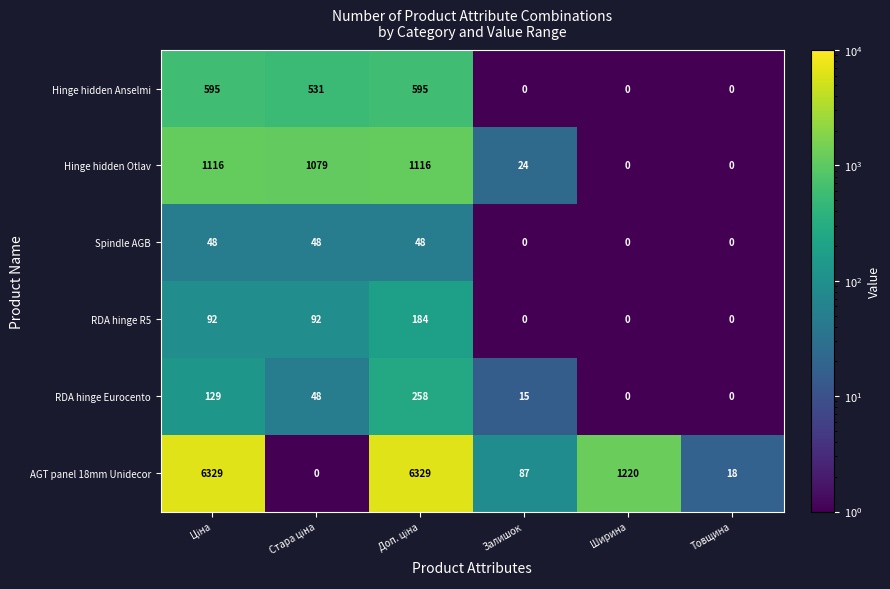

What is the sum of all Spindle AGB values?

144